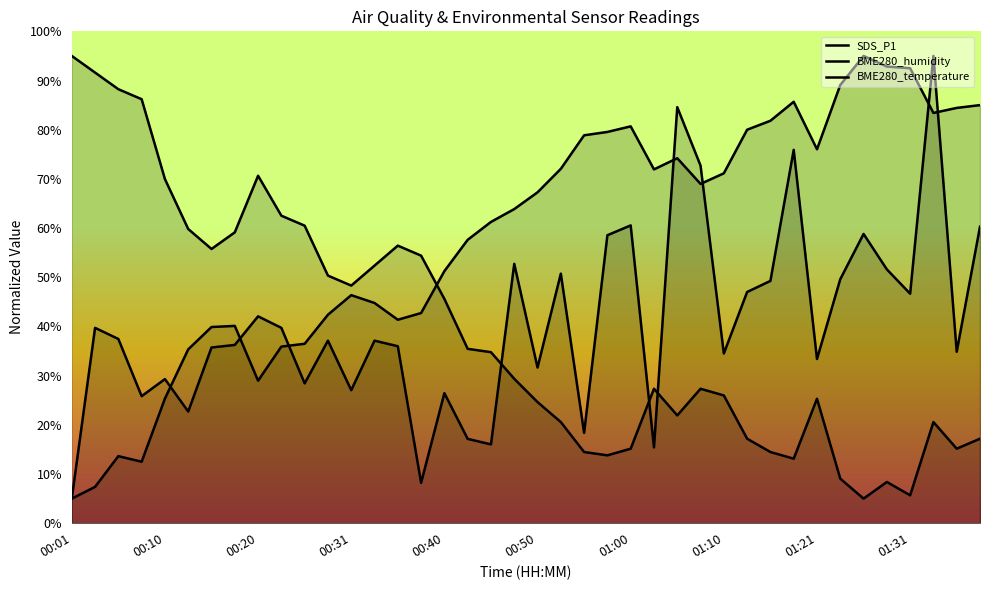

What is the difference between the BME280_temperature values at 00:10 and 00:55?

55.5